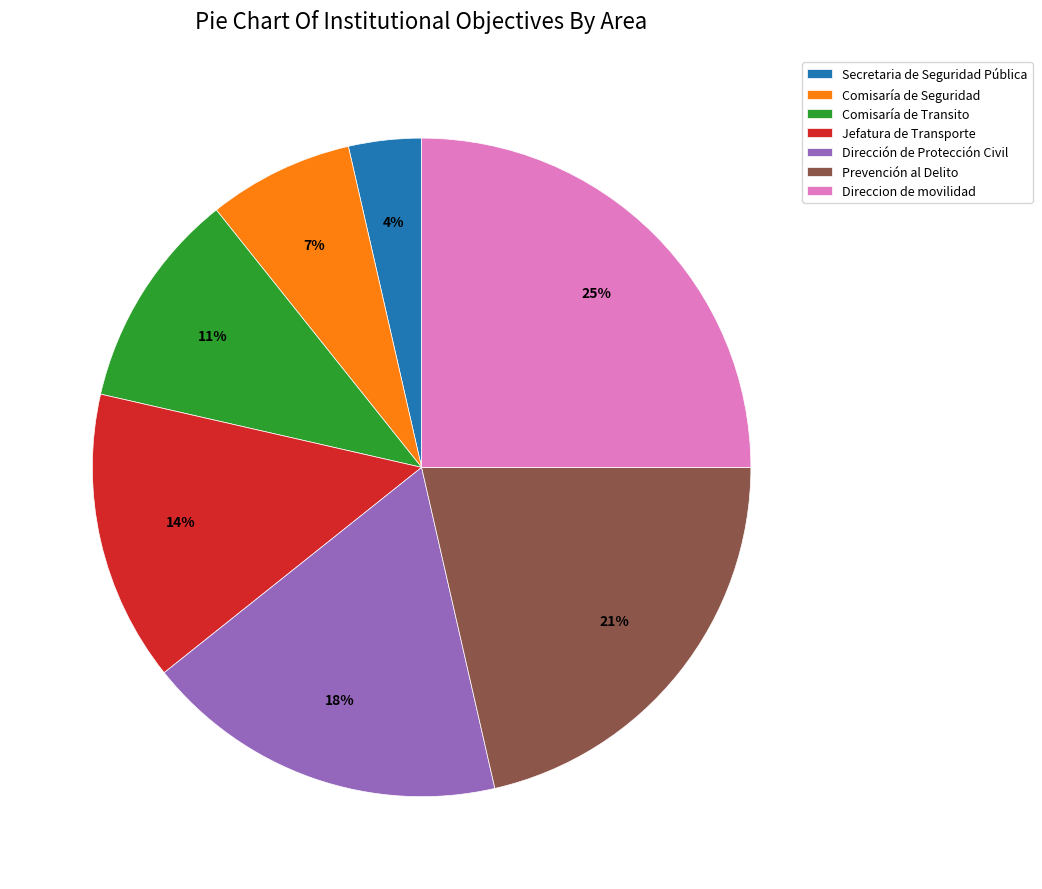

True or false: Comisaría de Seguridad accounts for 20% of the total.

False